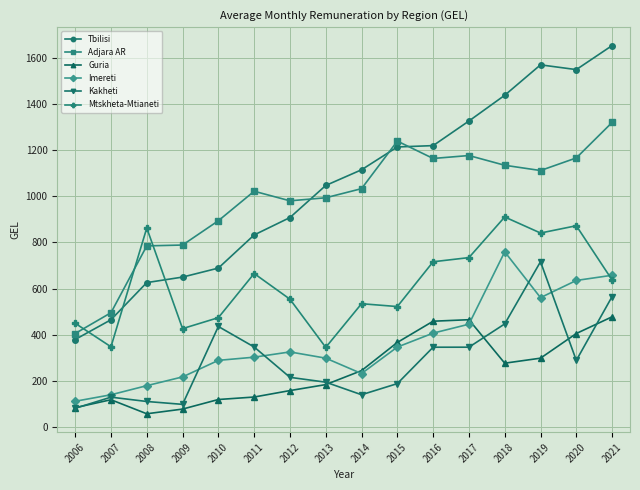

What is the lowest value of the Guria series?

57.3